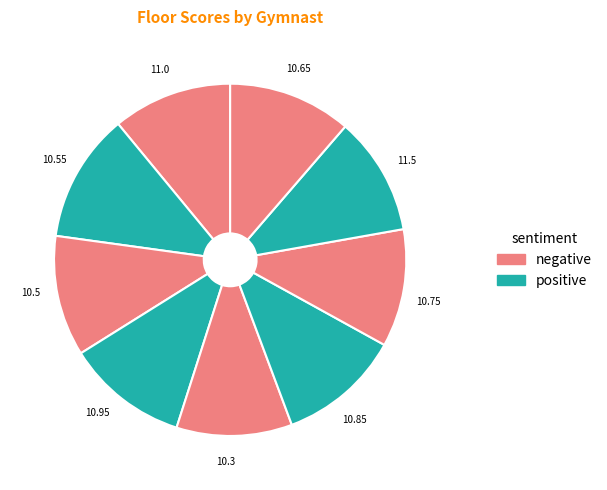

How many slices are in this pie chart?

9